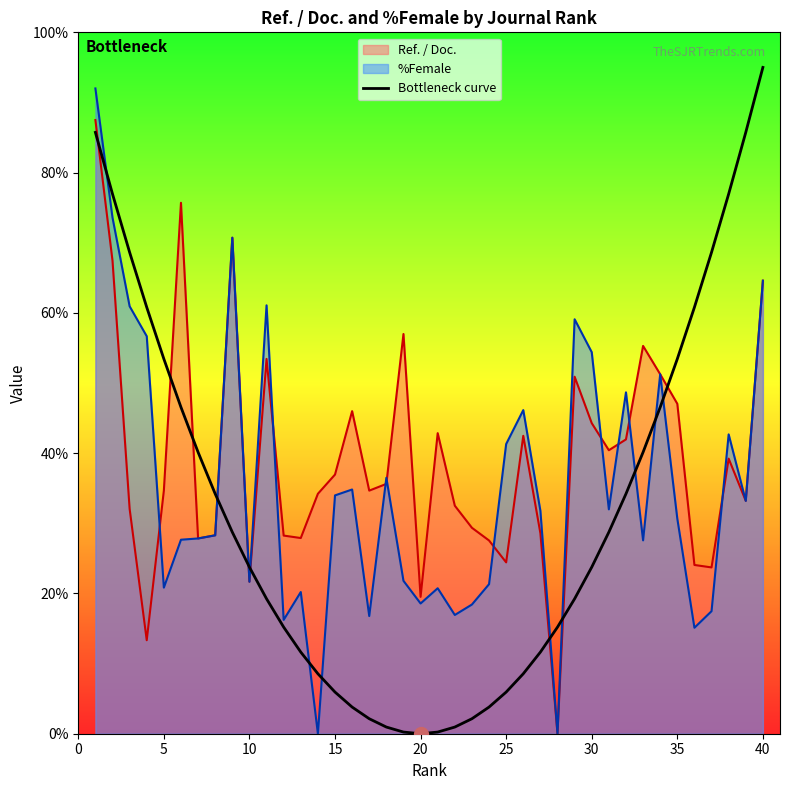

Rank the series by their average value, from highest to lowest.

Ref. / Doc., %Female, Bottleneck curve